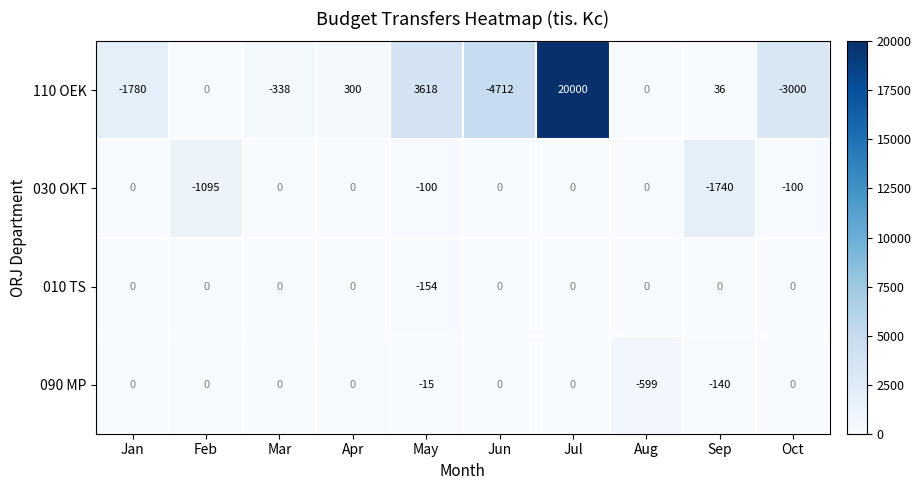

At how many categories does at least one series exceed 6924?

1